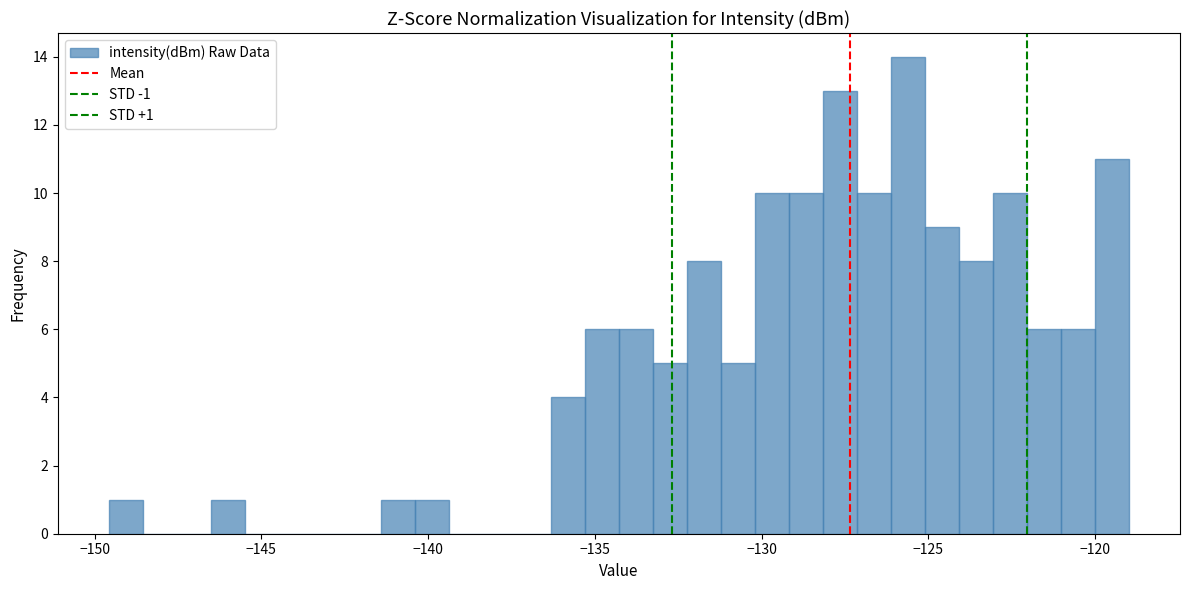

Read against the x-axis, roughly where is the centre of the tallest bar?

-125.5